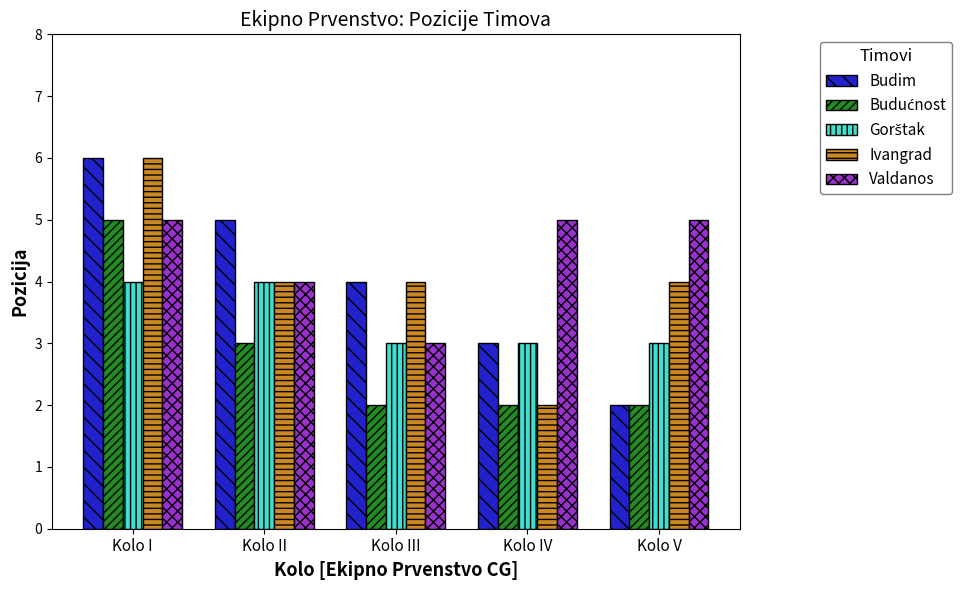

The Ivangrad series shows 6 at Kolo I. True or false?

True